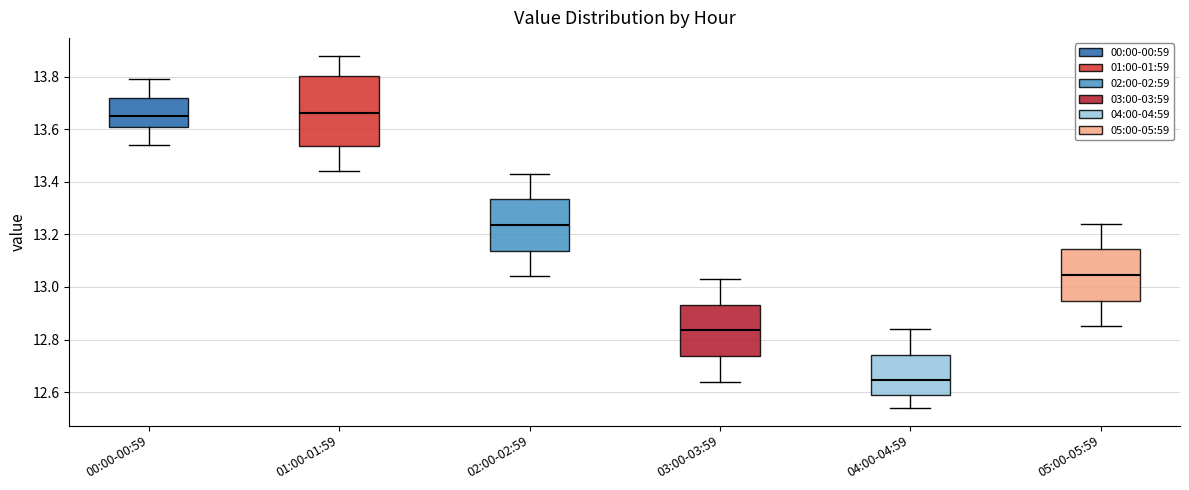

Reading left to right, read every box against the y-axis: the position of its median line, the range the box covers, and the ends of its whiskers. The values are not printed on the chart, so give them approximately, as read against the axis.

00:00-00:59: median 13.66, box 13.62 to 13.72, whiskers 13.54 to 13.80
01:00-01:59: median 13.66, box 13.54 to 13.80, whiskers 13.44 to 13.88
02:00-02:59: median 13.24, box 13.14 to 13.34, whiskers 13.04 to 13.44
03:00-03:59: median 12.84, box 12.74 to 12.94, whiskers 12.64 to 13.04
04:00-04:59: median 12.64, box 12.60 to 12.74, whiskers 12.54 to 12.84
05:00-05:59: median 13.04, box 12.94 to 13.14, whiskers 12.86 to 13.24